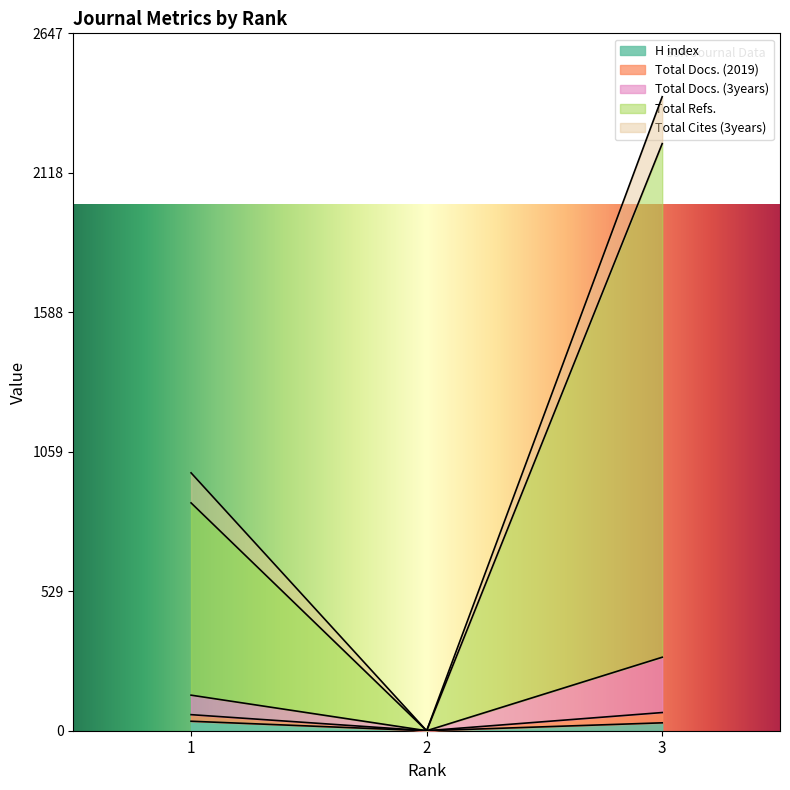

The value of Total Refs. at 3 is 4329. True or false?

False